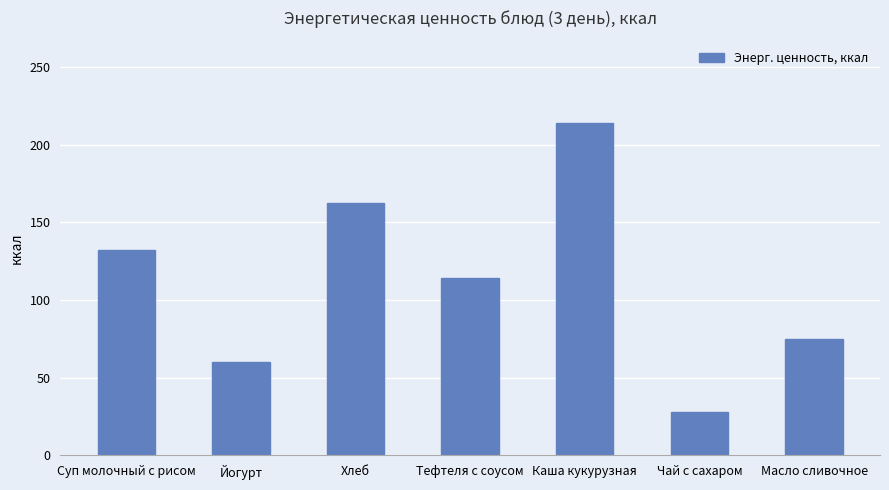

Rank the categories by value from lowest to highest.

Чай с сахаром, Йогурт, Масло сливочное, Тефтеля с соусом, Суп молочный с рисом, Хлеб, Каша кукурузная